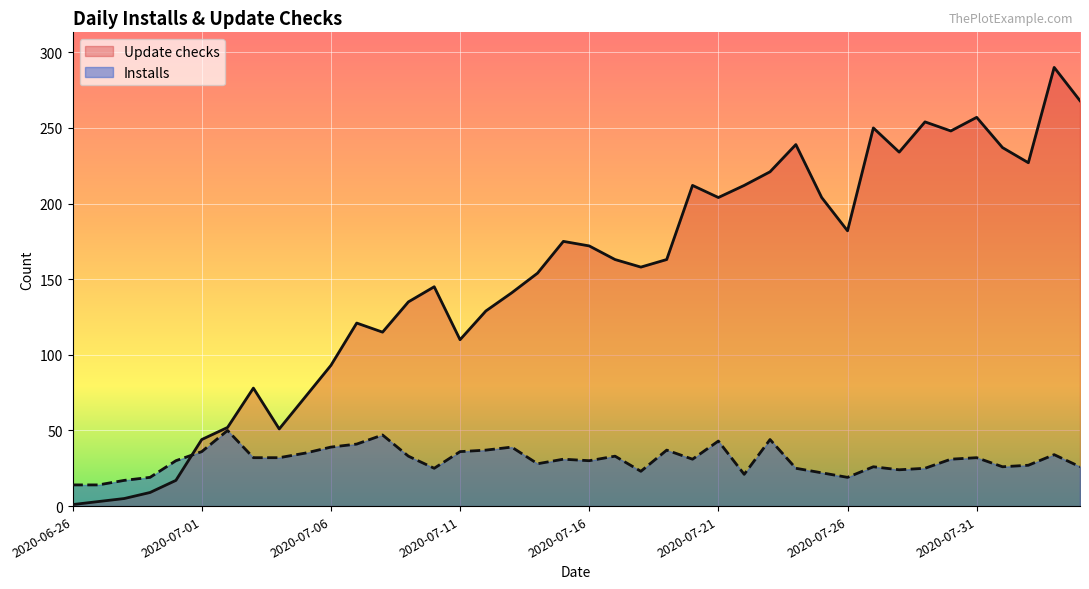

How many lines are shown in the chart?

2